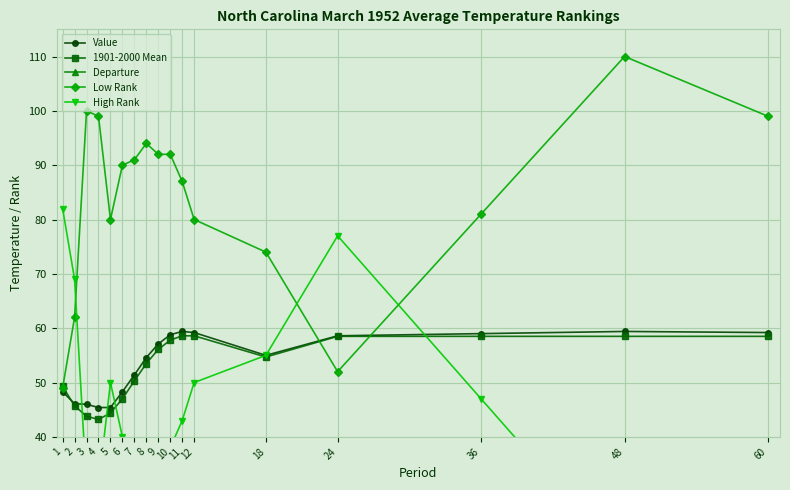

What is the value of the Low Rank point at the 5th from the left?

80.0